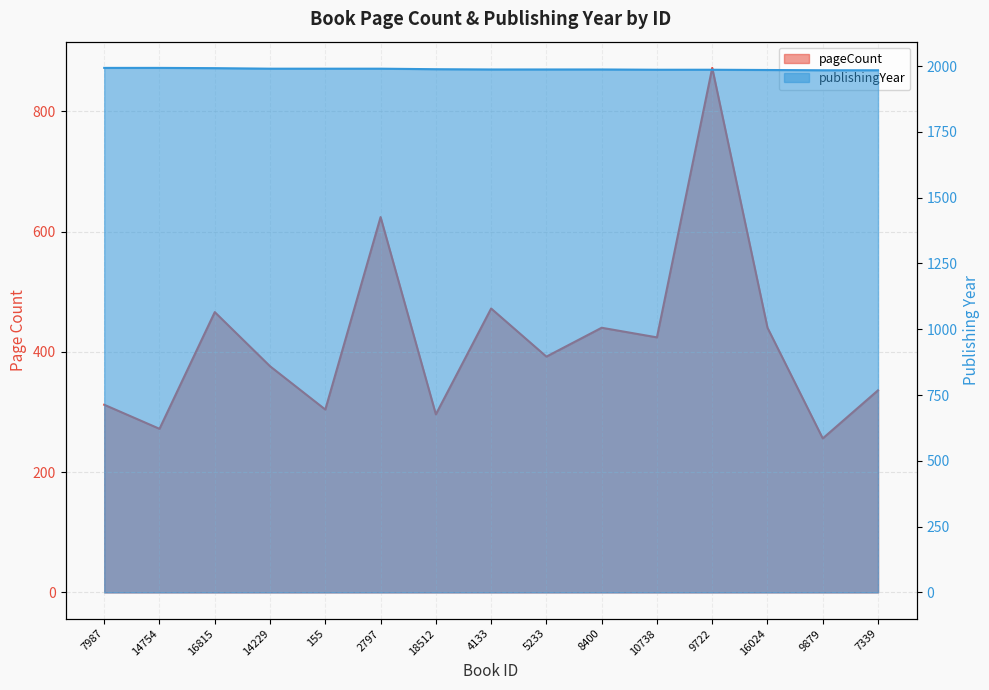

Is the value of pageCount at 7339 greater than the value of publishingYear at 2797?

No